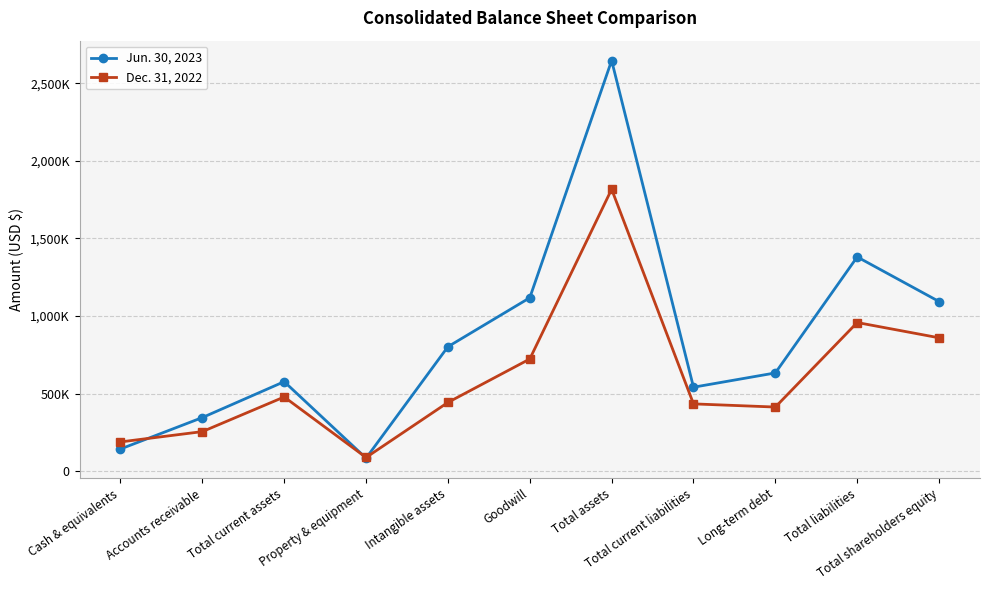

List the series in order of their peak value, highest first.

Jun. 30, 2023, Dec. 31, 2022